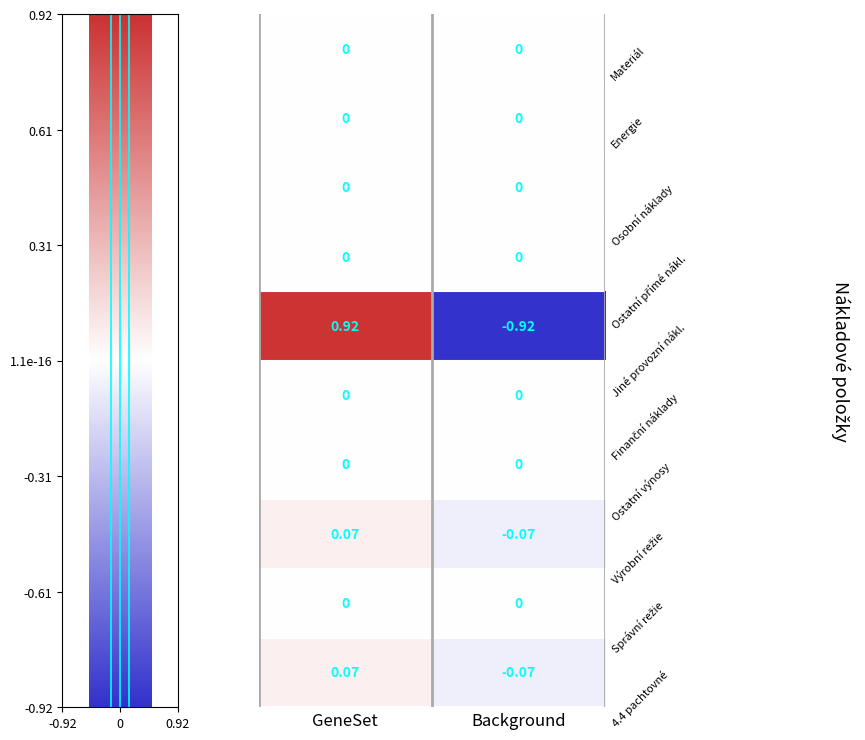

Is the value of 4.4 pachtovné at Background greater than the value of Energie at Background?

No